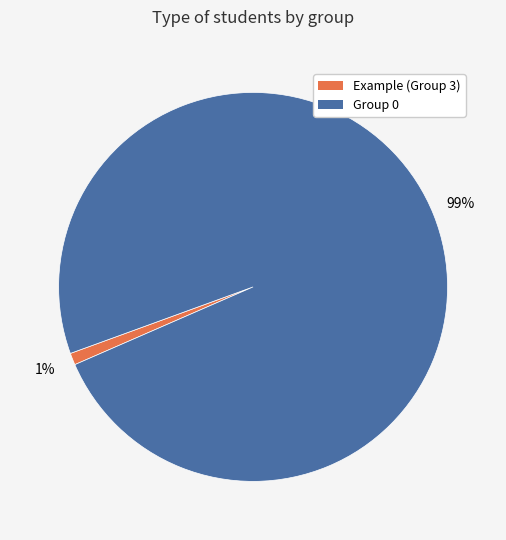

Count the number of slices in the pie.

2